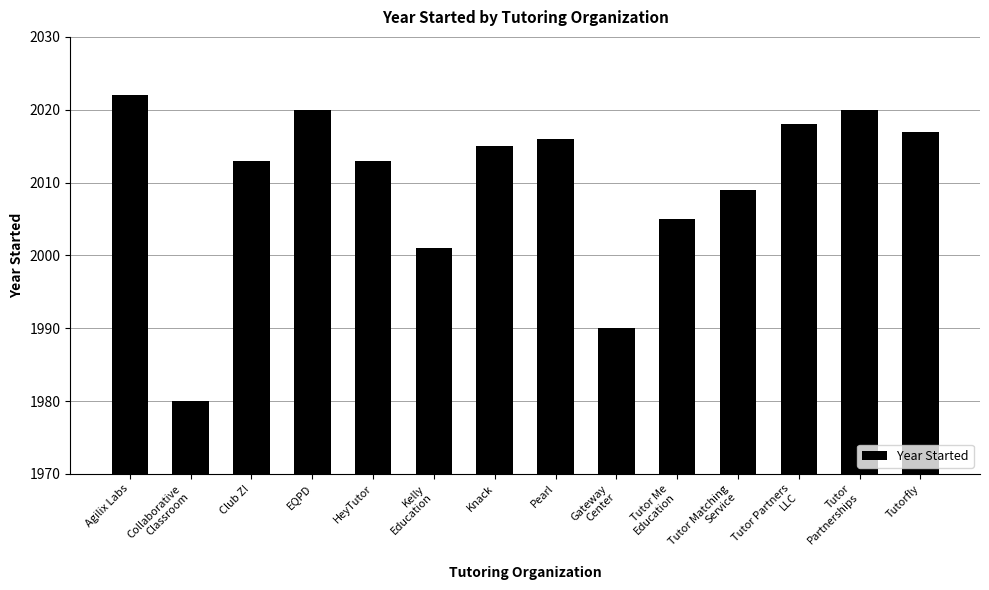

What is the ratio of the value at Pearl to the value at Tutor Matching
Service?

1.0